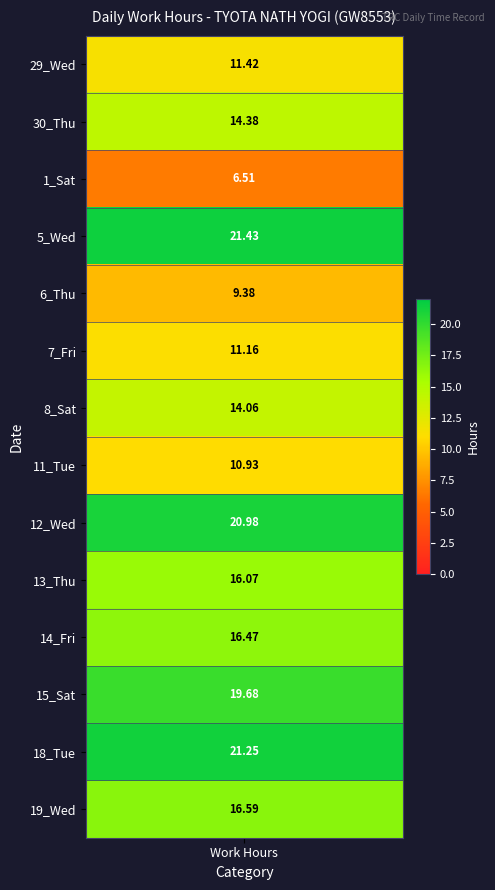

Which series has the largest total across all categories?

5_Wed